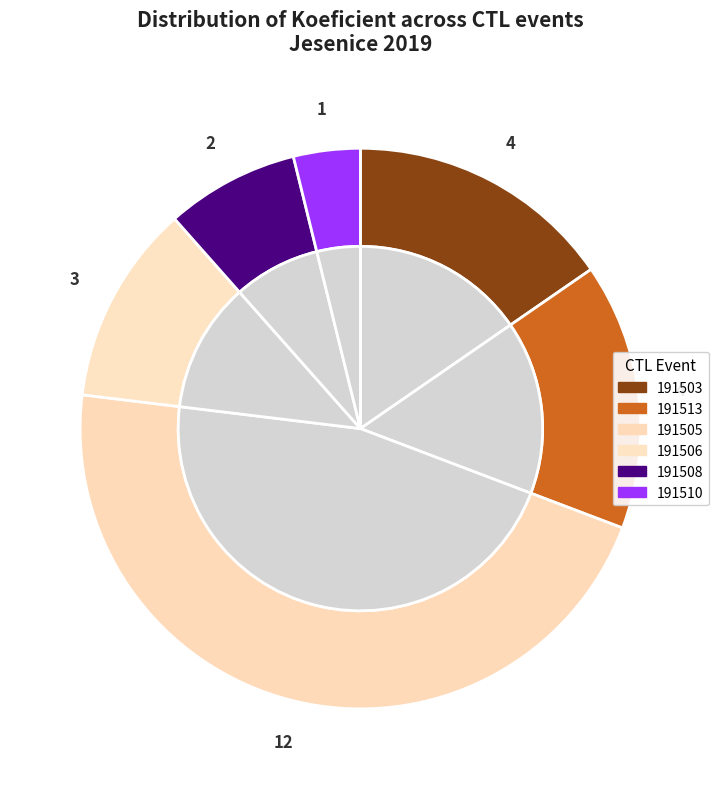

What percentage is the 191506 slice, to the nearest percent?

12%